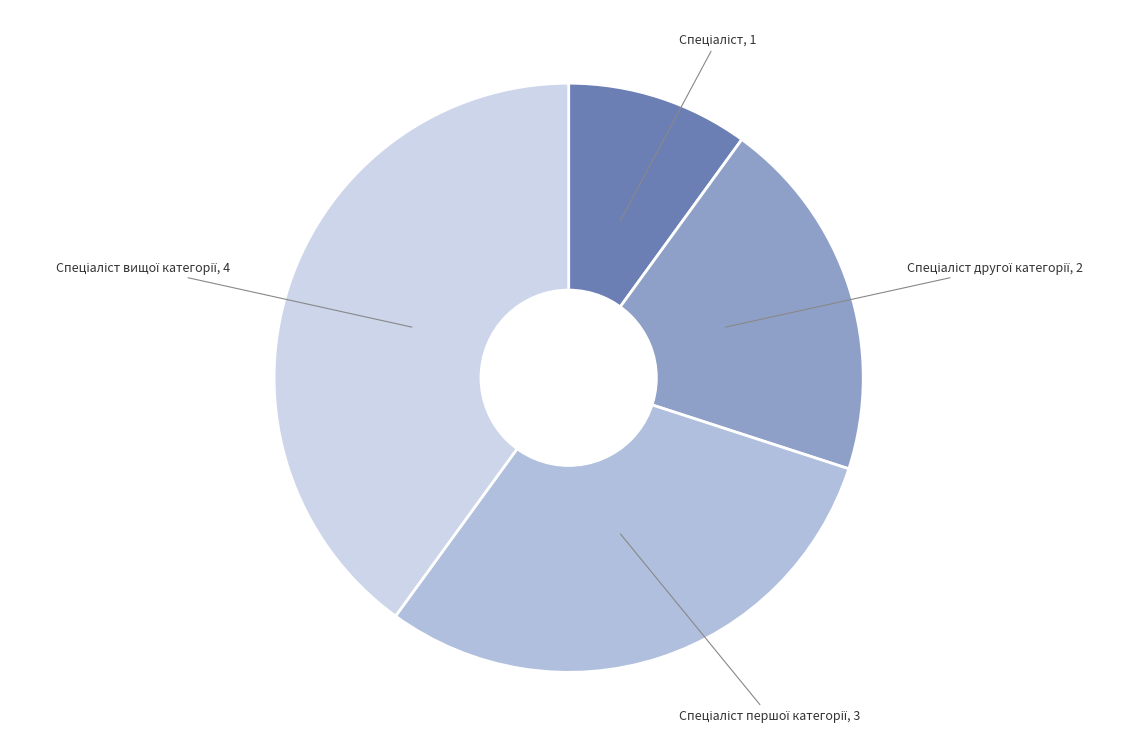

How many segments does this pie chart have?

4